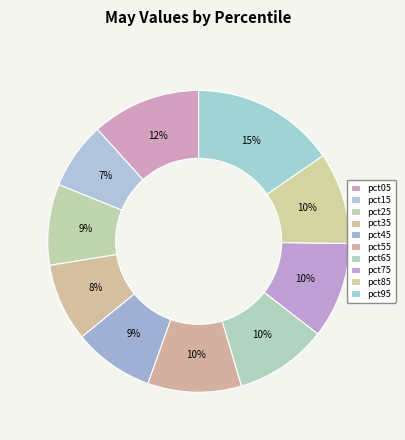

Which slice is the smallest?

pct15